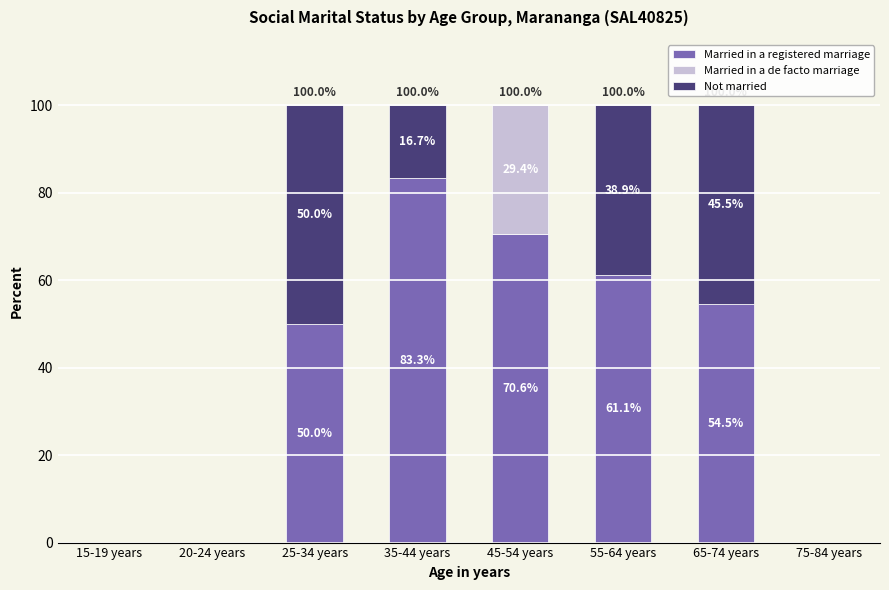

What are all the series names shown in the legend?

Married in a registered marriage, Married in a de facto marriage, Not married